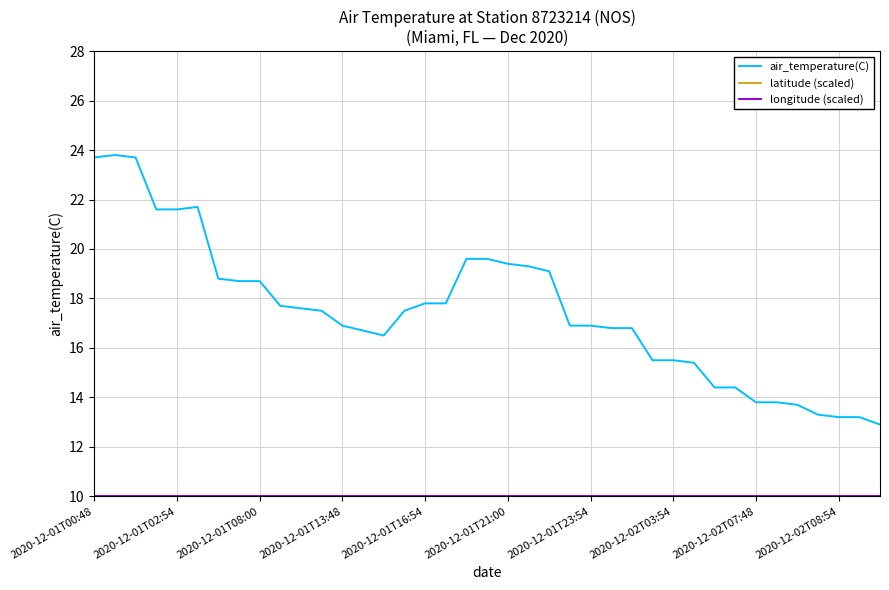

Which series has the largest total across all categories?

air_temperature(C)